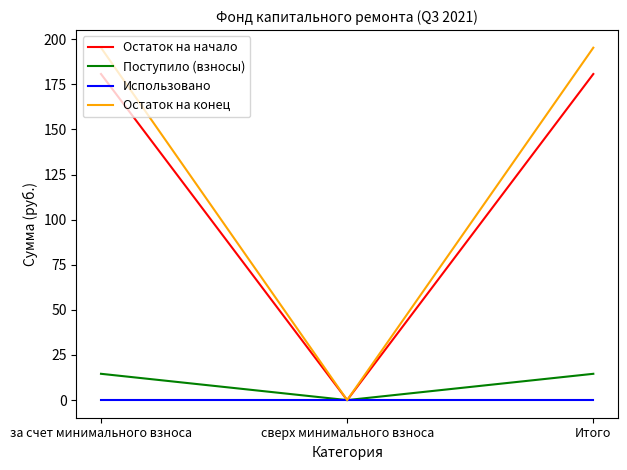

List the series in order of their peak value, lowest first.

Использовано, Поступило (взносы), Остаток на начало, Остаток на конец